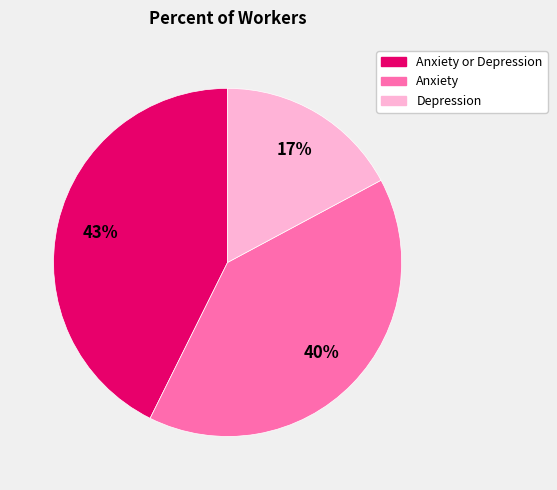

To the nearest percent, what is the average slice percentage?

33%